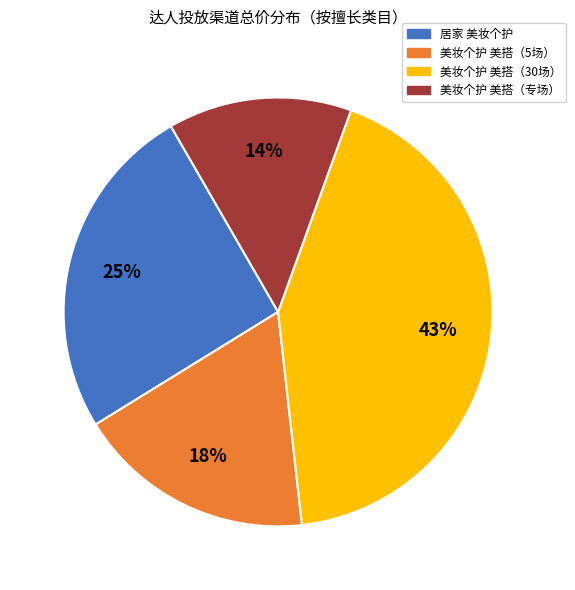

How many slices are in this pie chart?

4